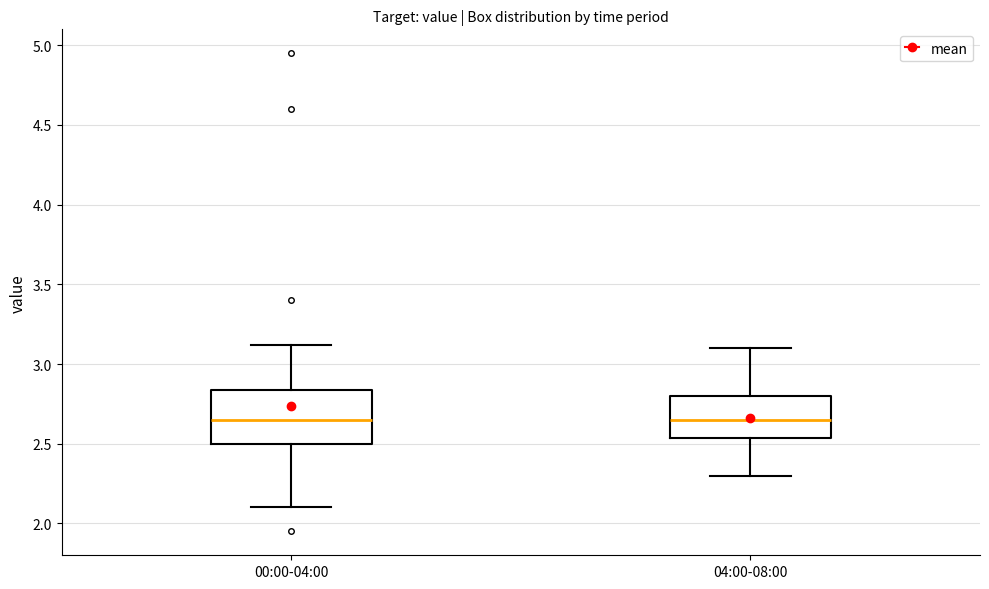

Reading left to right, read every box against the y-axis: the position of its median line, the range the box covers, and the ends of its whiskers. The values are not printed on the chart, so give them approximately, as read against the axis.

00:00-04:00: median 2.65, box 2.50 to 2.85, whiskers 2.10 to 3.10
04:00-08:00: median 2.65, box 2.55 to 2.80, whiskers 2.30 to 3.10